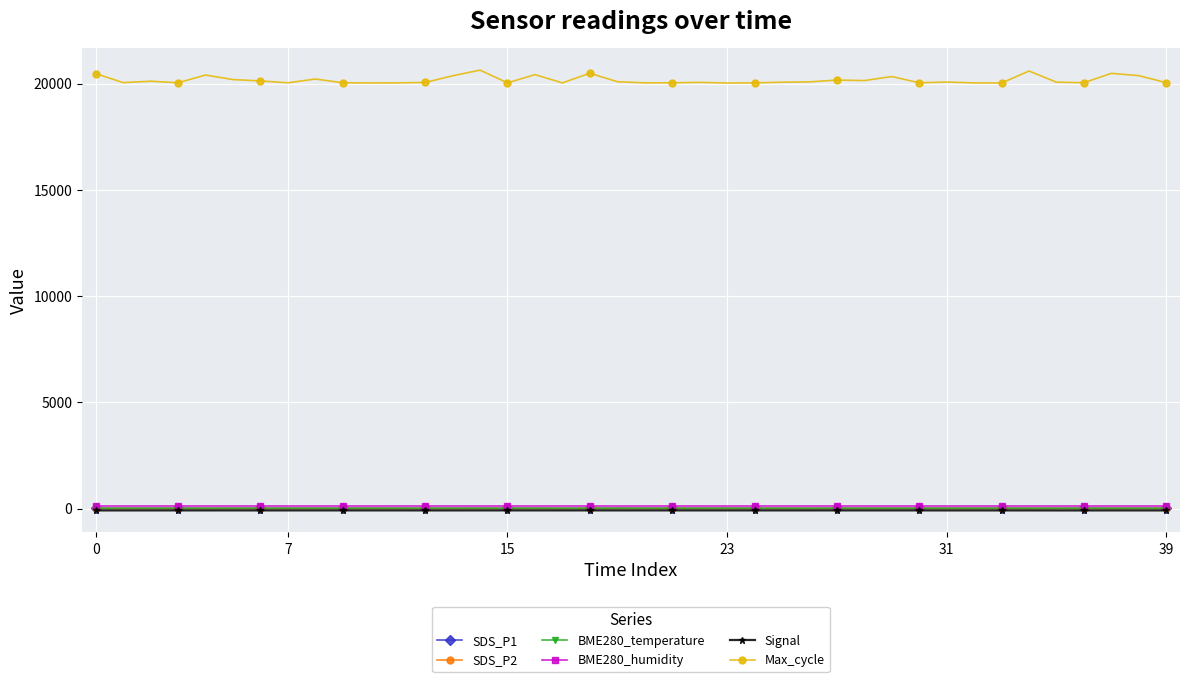

True or false: Max_cycle and BME280_humidity intersect in this chart.

False